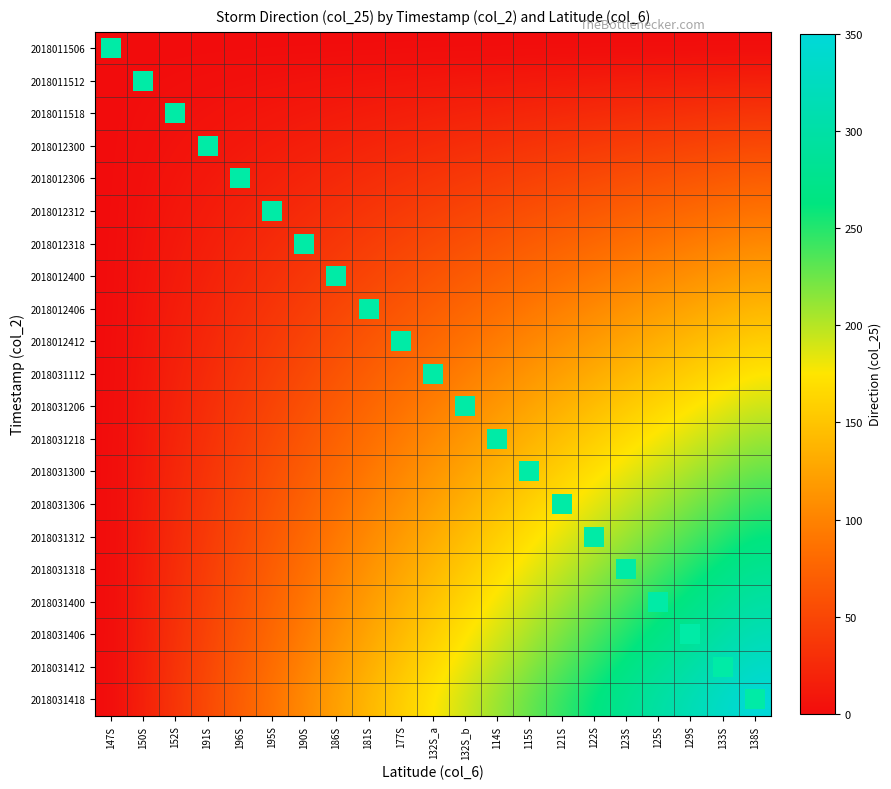

Reading left to right, list all the values displayed in this chart.

2018011506: 147S=0.0	150S=0.0	152S=0.0	191S=0.0	196S=0.0	195S=0.0	190S=0.0	186S=0.0	181S=0.0	177S=0.0	132S_a=0.0	132S_b=0.0	114S=0.0	115S=0.0	121S=0.0	122S=0.0	123S=0.0	125S=0.0	129S=0.0	133S=0.0	138S=0.0
2018011512: 147S=0.0	150S=0.9	152S=1.8	191S=2.6	196S=3.5	195S=4.4	190S=5.3	186S=6.1	181S=7.0	177S=7.9	132S_a=8.8	132S_b=9.6	114S=10.5	115S=11.4	121S=12.3	122S=13.1	123S=14.0	125S=14.9	129S=15.8	133S=16.6	138S=17.5
2018011518: 147S=0.0	150S=1.8	152S=3.5	191S=5.3	196S=7.0	195S=8.8	190S=10.5	186S=12.3	181S=14.0	177S=15.8	132S_a=17.5	132S_b=19.3	114S=21.0	115S=22.8	121S=24.5	122S=26.3	123S=28.0	125S=29.8	129S=31.5	133S=33.3	138S=35.0
2018012300: 147S=0.0	150S=2.6	152S=5.3	191S=7.9	196S=10.5	195S=13.1	190S=15.8	186S=18.4	181S=21.0	177S=23.6	132S_a=26.3	132S_b=28.9	114S=31.5	115S=34.1	121S=36.8	122S=39.4	123S=42.0	125S=44.6	129S=47.3	133S=49.9	138S=52.5
2018012306: 147S=0.0	150S=3.5	152S=7.0	191S=10.5	196S=14.0	195S=17.5	190S=21.0	186S=24.5	181S=28.0	177S=31.5	132S_a=35.0	132S_b=38.5	114S=42.0	115S=45.5	121S=49.0	122S=52.5	123S=56.0	125S=59.5	129S=63.0	133S=66.5	138S=70.0
2018012312: 147S=0.0	150S=4.4	152S=8.8	191S=13.1	196S=17.5	195S=21.9	190S=26.3	186S=30.6	181S=35.0	177S=39.4	132S_a=43.8	132S_b=48.1	114S=52.5	115S=56.9	121S=61.3	122S=65.6	123S=70.0	125S=74.4	129S=78.8	133S=83.1	138S=87.5
2018012318: 147S=0.0	150S=5.3	152S=10.5	191S=15.8	196S=21.0	195S=26.3	190S=31.5	186S=36.8	181S=42.0	177S=47.3	132S_a=52.5	132S_b=57.8	114S=63.0	115S=68.3	121S=73.5	122S=78.8	123S=84.0	125S=89.3	129S=94.5	133S=99.8	138S=105.0
2018012400: 147S=0.0	150S=6.1	152S=12.3	191S=18.4	196S=24.5	195S=30.6	190S=36.8	186S=42.9	181S=49.0	177S=55.1	132S_a=61.3	132S_b=67.4	114S=73.5	115S=79.6	121S=85.8	122S=91.9	123S=98.0	125S=104.1	129S=110.3	133S=116.4	138S=122.5
2018012406: 147S=0.0	150S=7.0	152S=14.0	191S=21.0	196S=28.0	195S=35.0	190S=42.0	186S=49.0	181S=56.0	177S=63.0	132S_a=70.0	132S_b=77.0	114S=84.0	115S=91.0	121S=98.0	122S=105.0	123S=112.0	125S=119.0	129S=126.0	133S=133.0	138S=140.0
2018012412: 147S=0.0	150S=7.9	152S=15.8	191S=23.6	196S=31.5	195S=39.4	190S=47.3	186S=55.1	181S=63.0	177S=70.9	132S_a=78.8	132S_b=86.6	114S=94.5	115S=102.4	121S=110.3	122S=118.1	123S=126.0	125S=133.9	129S=141.8	133S=149.6	138S=157.5
2018031112: 147S=0.0	150S=8.8	152S=17.5	191S=26.3	196S=35.0	195S=43.8	190S=52.5	186S=61.3	181S=70.0	177S=78.8	132S_a=87.5	132S_b=96.3	114S=105.0	115S=113.8	121S=122.5	122S=131.2	123S=140.0	125S=148.8	129S=157.5	133S=166.2	138S=175.0
2018031206: 147S=0.0	150S=9.6	152S=19.3	191S=28.9	196S=38.5	195S=48.1	190S=57.8	186S=67.4	181S=77.0	177S=86.6	132S_a=96.3	132S_b=105.9	114S=115.5	115S=125.1	121S=134.8	122S=144.4	123S=154.0	125S=163.6	129S=173.3	133S=182.9	138S=192.5
2018031218: 147S=0.0	150S=10.5	152S=21.0	191S=31.5	196S=42.0	195S=52.5	190S=63.0	186S=73.5	181S=84.0	177S=94.5	132S_a=105.0	132S_b=115.5	114S=126.0	115S=136.5	121S=147.0	122S=157.5	123S=168.0	125S=178.5	129S=189.0	133S=199.5	138S=210.0
2018031300: 147S=0.0	150S=11.4	152S=22.8	191S=34.1	196S=45.5	195S=56.9	190S=68.3	186S=79.6	181S=91.0	177S=102.4	132S_a=113.8	132S_b=125.1	114S=136.5	115S=147.9	121S=159.3	122S=170.6	123S=182.0	125S=193.4	129S=204.8	133S=216.1	138S=227.5
2018031306: 147S=0.0	150S=12.3	152S=24.5	191S=36.8	196S=49.0	195S=61.3	190S=73.5	186S=85.8	181S=98.0	177S=110.3	132S_a=122.5	132S_b=134.8	114S=147.0	115S=159.3	121S=171.5	122S=183.8	123S=196.0	125S=208.3	129S=220.5	133S=232.8	138S=245.0
2018031312: 147S=0.0	150S=13.1	152S=26.3	191S=39.4	196S=52.5	195S=65.6	190S=78.8	186S=91.9	181S=105.0	177S=118.1	132S_a=131.2	132S_b=144.4	114S=157.5	115S=170.6	121S=183.8	122S=196.9	123S=210.0	125S=223.1	129S=236.3	133S=249.4	138S=262.5
2018031318: 147S=0.0	150S=14.0	152S=28.0	191S=42.0	196S=56.0	195S=70.0	190S=84.0	186S=98.0	181S=112.0	177S=126.0	132S_a=140.0	132S_b=154.0	114S=168.0	115S=182.0	121S=196.0	122S=210.0	123S=224.0	125S=238.0	129S=252.0	133S=266.0	138S=280.0
2018031400: 147S=0.0	150S=14.9	152S=29.8	191S=44.6	196S=59.5	195S=74.4	190S=89.3	186S=104.1	181S=119.0	177S=133.9	132S_a=148.8	132S_b=163.6	114S=178.5	115S=193.4	121S=208.3	122S=223.1	123S=238.0	125S=252.9	129S=267.8	133S=282.6	138S=297.5
2018031406: 147S=0.0	150S=15.8	152S=31.5	191S=47.3	196S=63.0	195S=78.8	190S=94.5	186S=110.3	181S=126.0	177S=141.8	132S_a=157.5	132S_b=173.3	114S=189.0	115S=204.8	121S=220.5	122S=236.3	123S=252.0	125S=267.8	129S=283.5	133S=299.3	138S=315.0
2018031412: 147S=0.0	150S=16.6	152S=33.3	191S=49.9	196S=66.5	195S=83.1	190S=99.8	186S=116.4	181S=133.0	177S=149.6	132S_a=166.2	132S_b=182.9	114S=199.5	115S=216.1	121S=232.8	122S=249.4	123S=266.0	125S=282.6	129S=299.3	133S=315.9	138S=332.5
2018031418: 147S=0.0	150S=17.5	152S=35.0	191S=52.5	196S=70.0	195S=87.5	190S=105.0	186S=122.5	181S=140.0	177S=157.5	132S_a=175.0	132S_b=192.5	114S=210.0	115S=227.5	121S=245.0	122S=262.5	123S=280.0	125S=297.5	129S=315.0	133S=332.5	138S=350.0